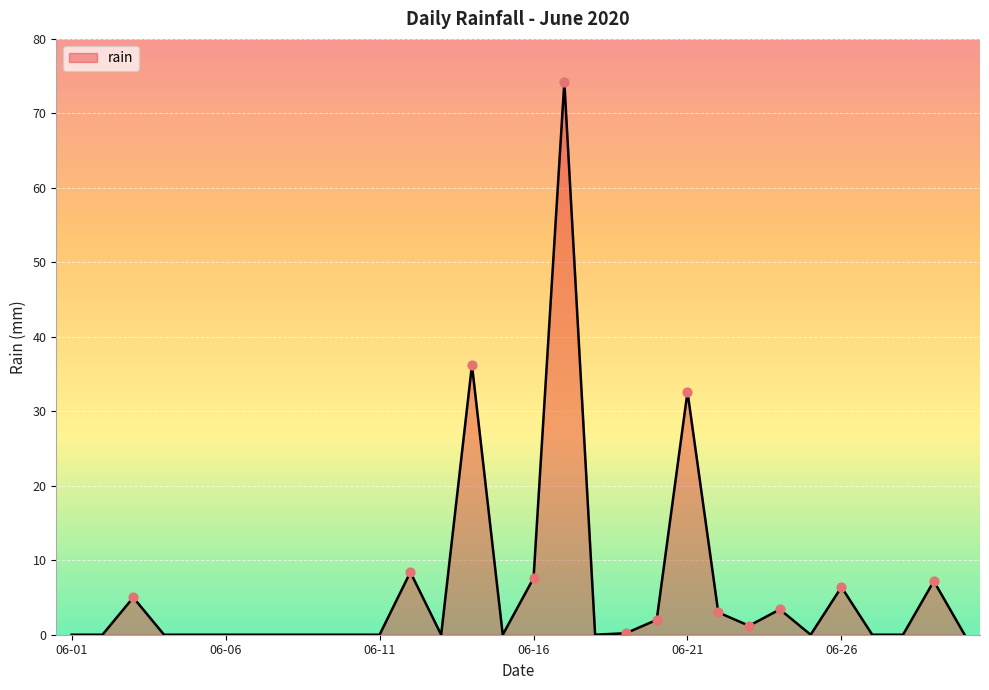

What is the difference between the maximum and minimum values?

74.2